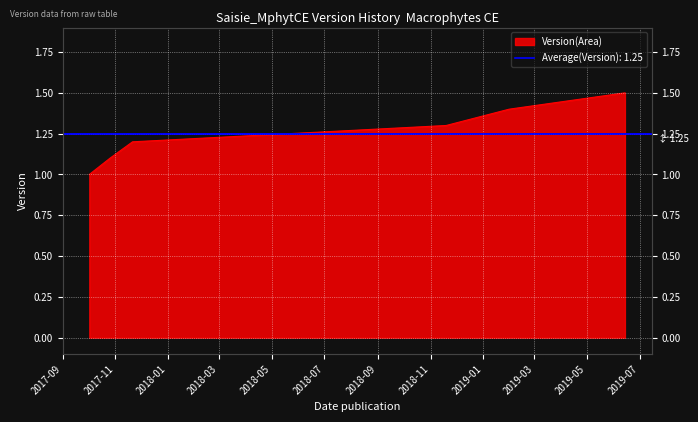

Approximately how many times larger is the value at 2018-11-19 compared to 2019-01-31?

0.9